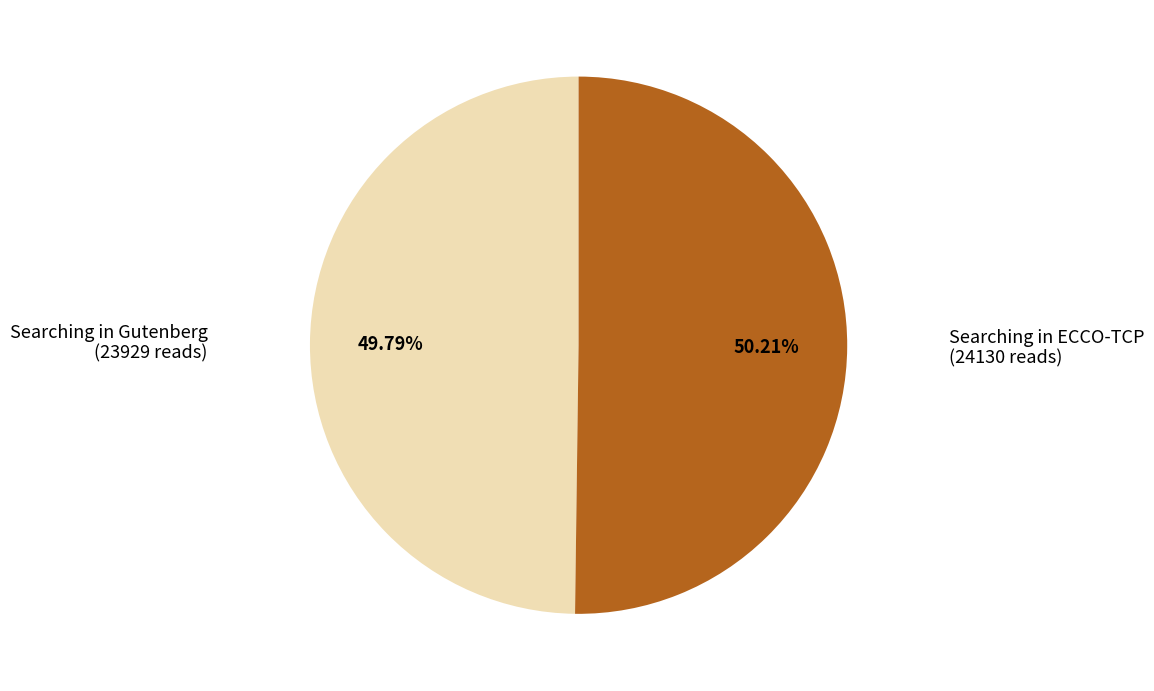

Is there any slice that represents more than half of the pie?

Yes